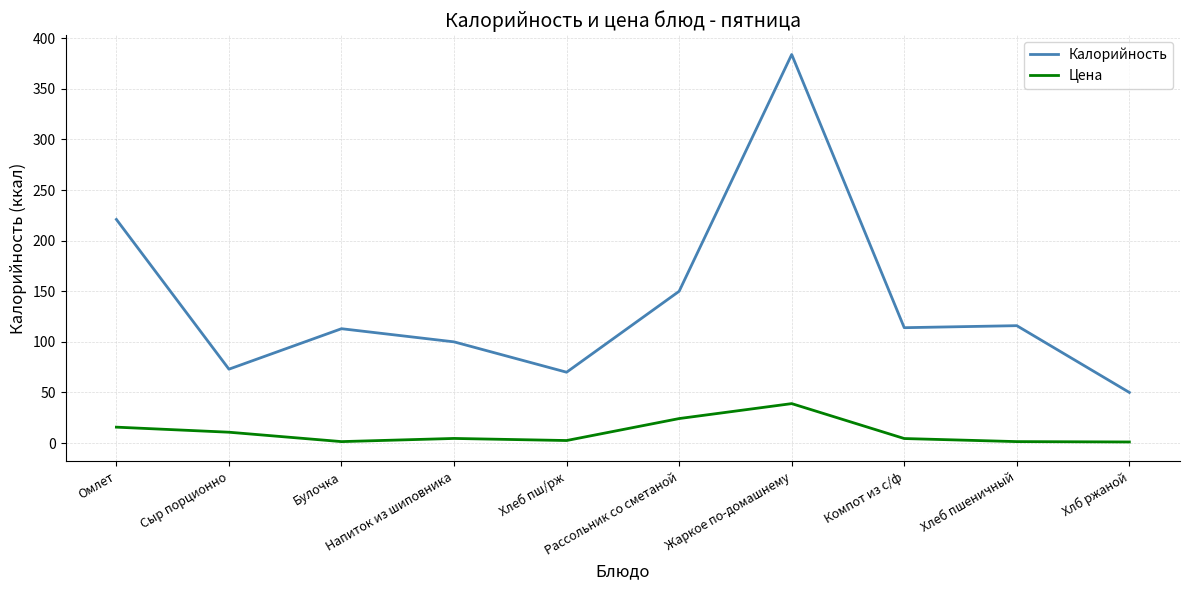

What is the total value across all series at Омлет?

236.7